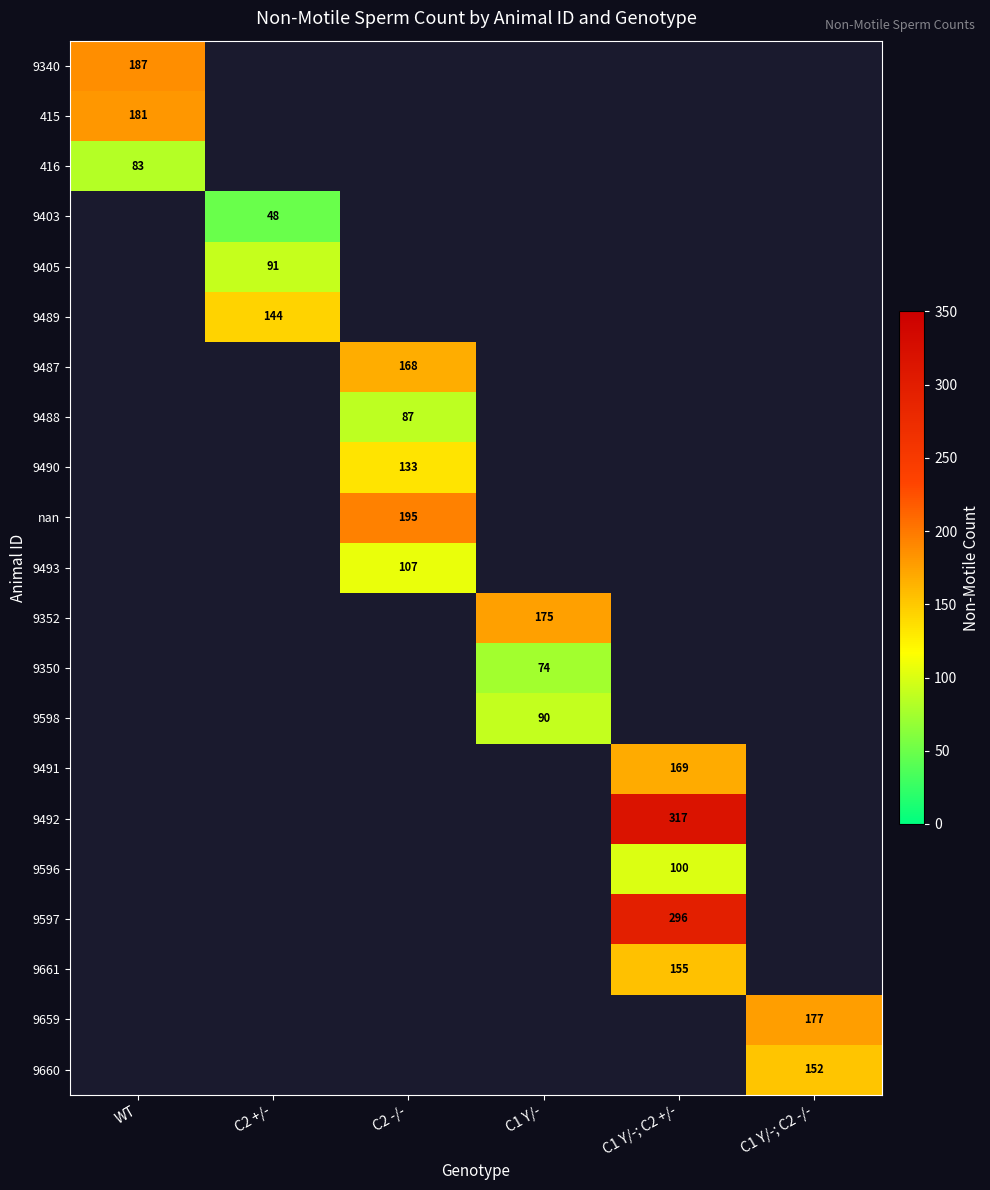

Where is 415 nearest to the value 181?

WT